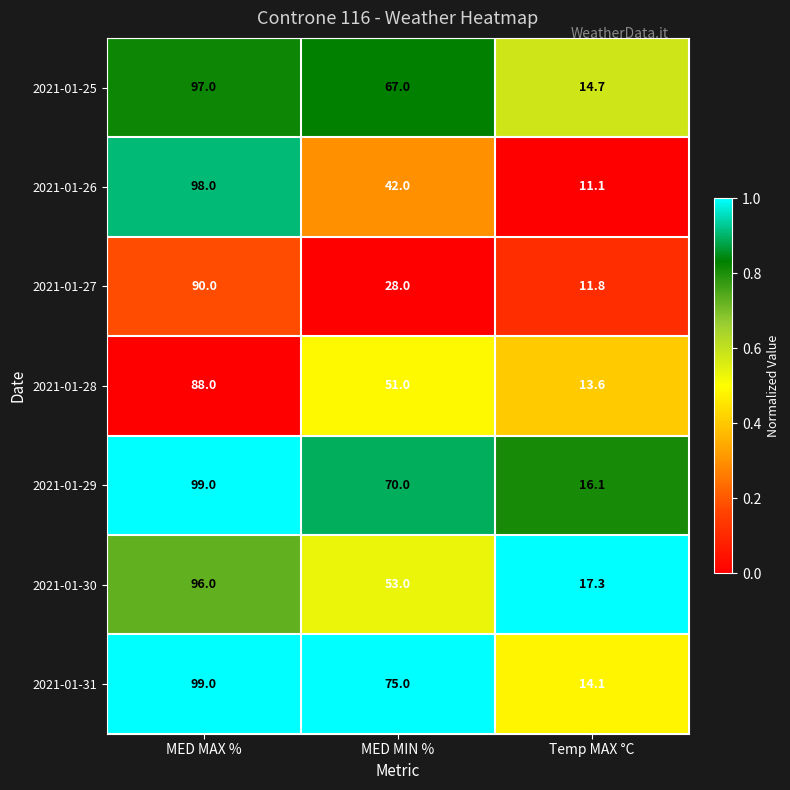

At MED MIN %, list the series in order from largest to smallest.

2021-01-31, 2021-01-29, 2021-01-25, 2021-01-30, 2021-01-28, 2021-01-26, 2021-01-27